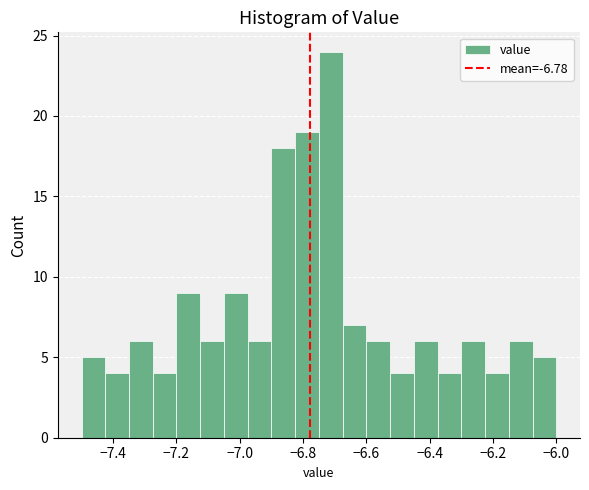

Around what value on the x-axis is the tallest bar? Give the approximate position of its centre, as read against the axis.

-6.72